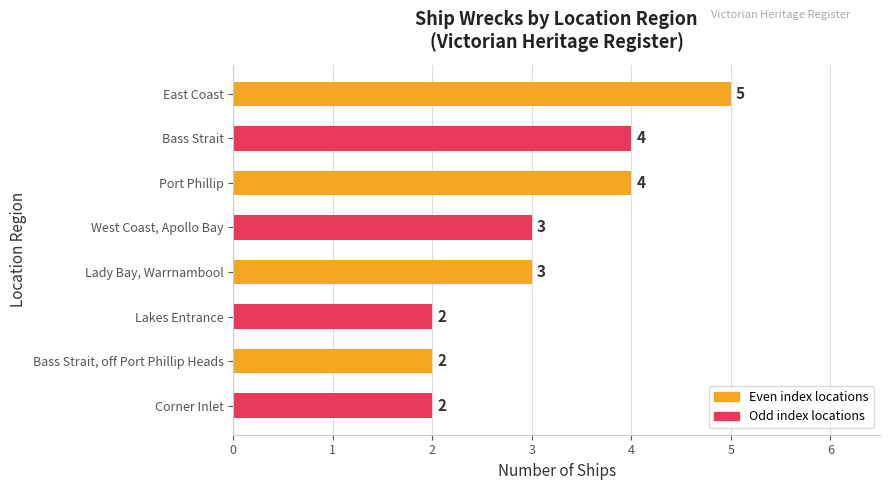

What is the maximum value shown in the chart?

5